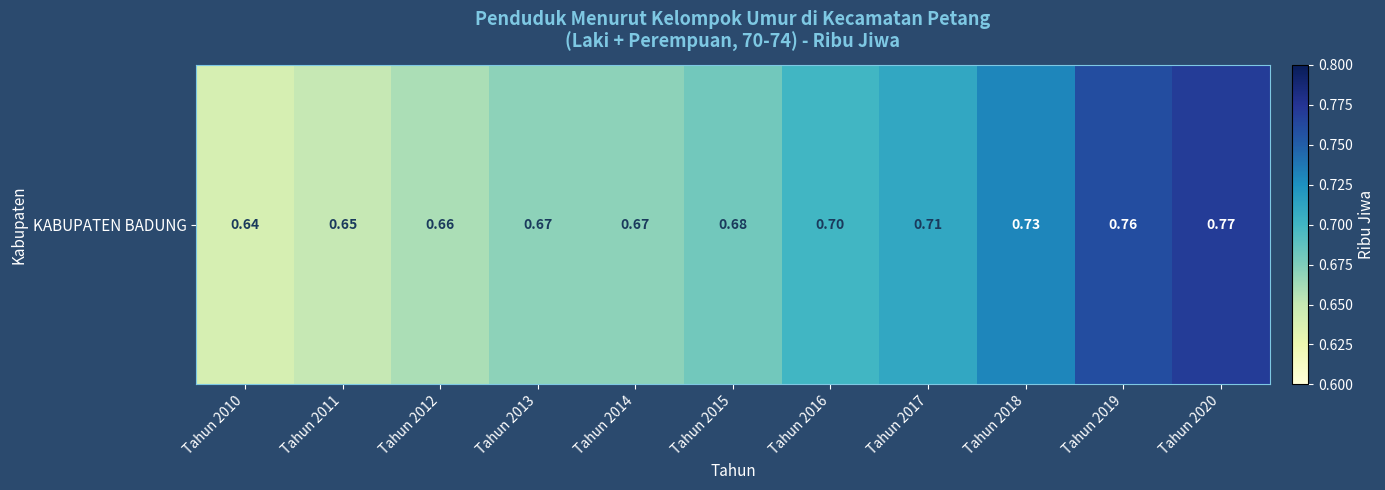

Reading right to left, transcribe all the data shown in this chart.

0.8	0.8	0.7	0.7	0.7	0.7	0.7	0.7	0.7	0.7	0.6